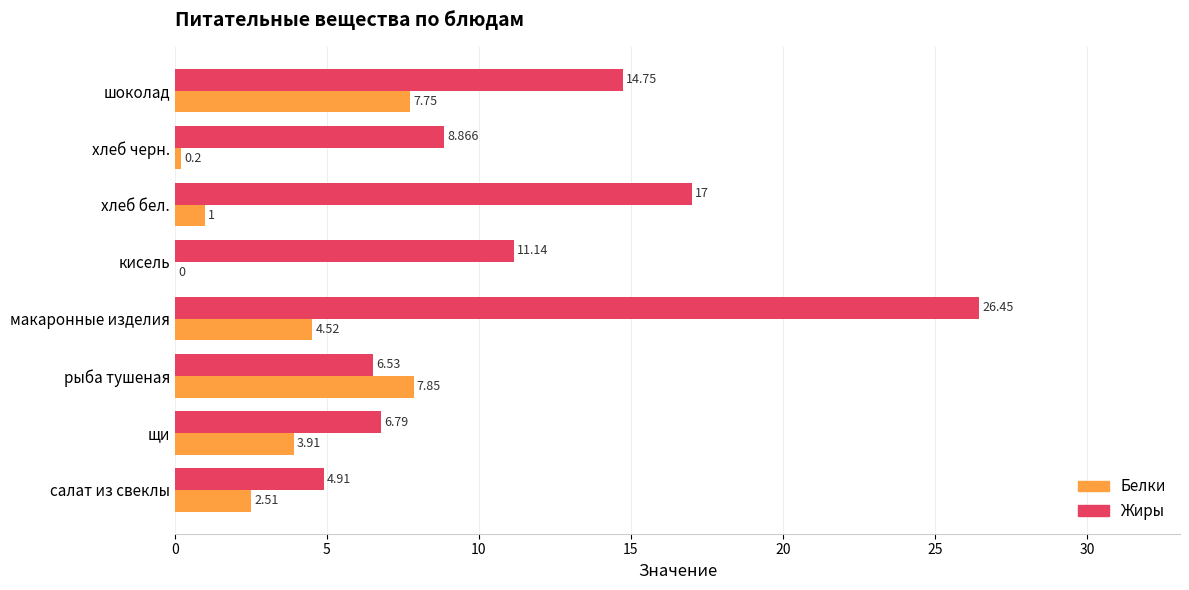

At which label does Белки reach its peak?

рыба тушеная